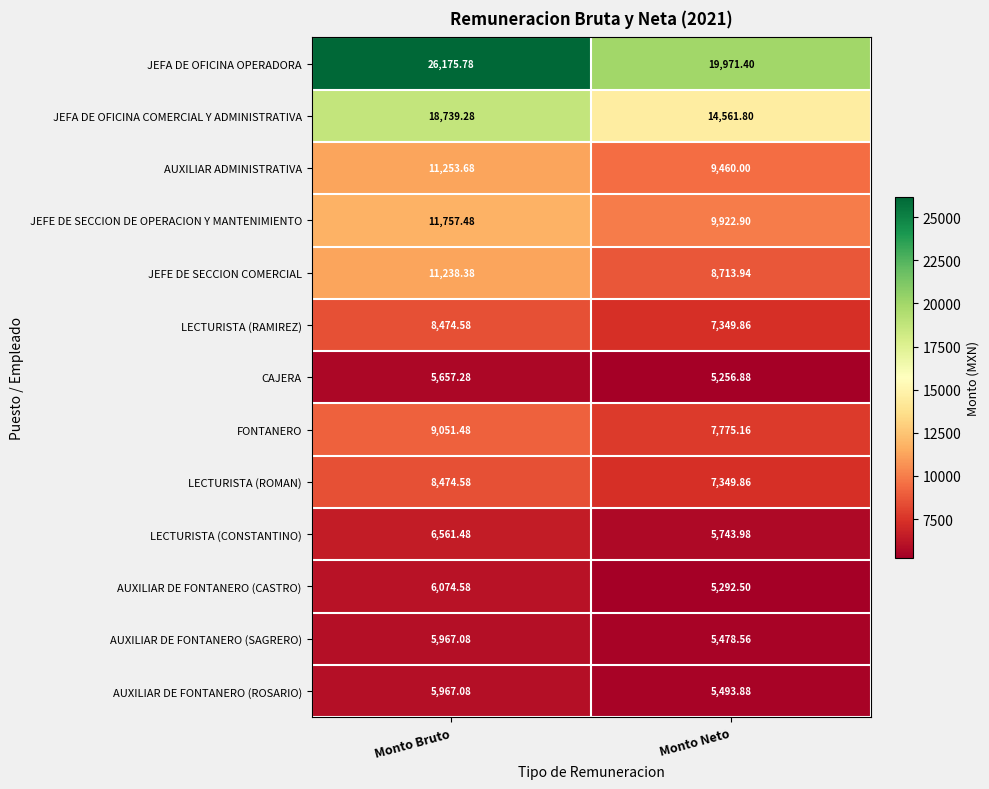

Is the value of JEFE DE SECCION COMERCIAL at Monto Bruto greater than the value of AUXILIAR DE FONTANERO (SAGRERO) at Monto Bruto?

Yes